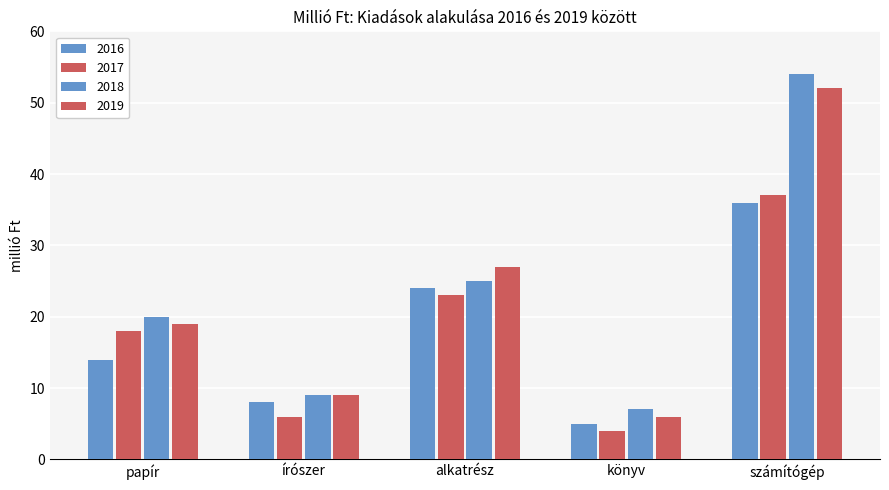

How many values in the 2019 series are below 19?

2